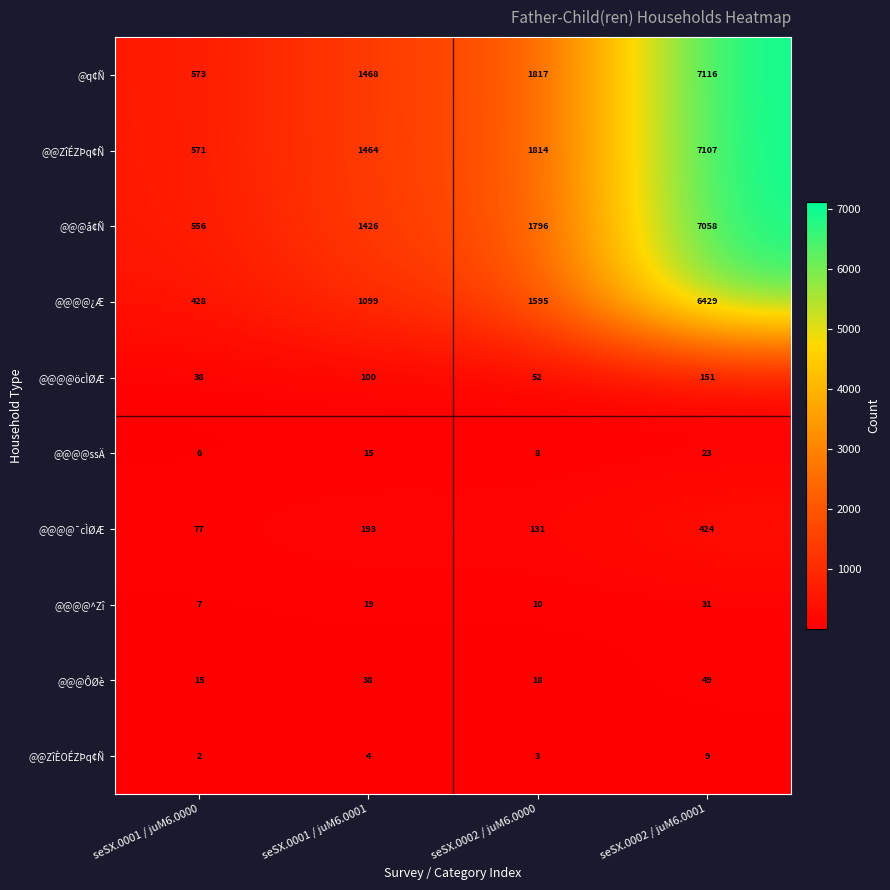

The @q¢Ñ series shows 9307 at seSX.0002 / juM6.0001. True or false?

False